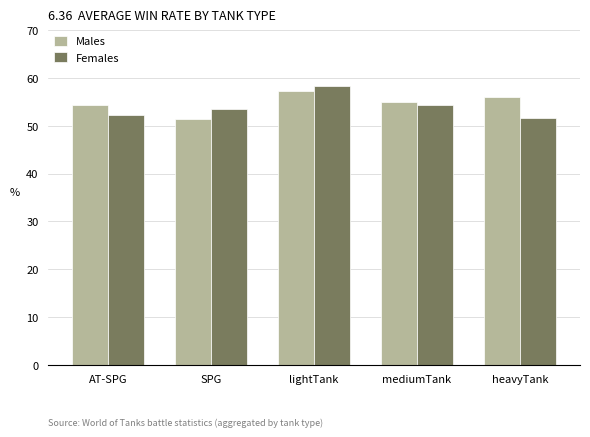

Which series changed the most between SPG and mediumTank?

Males